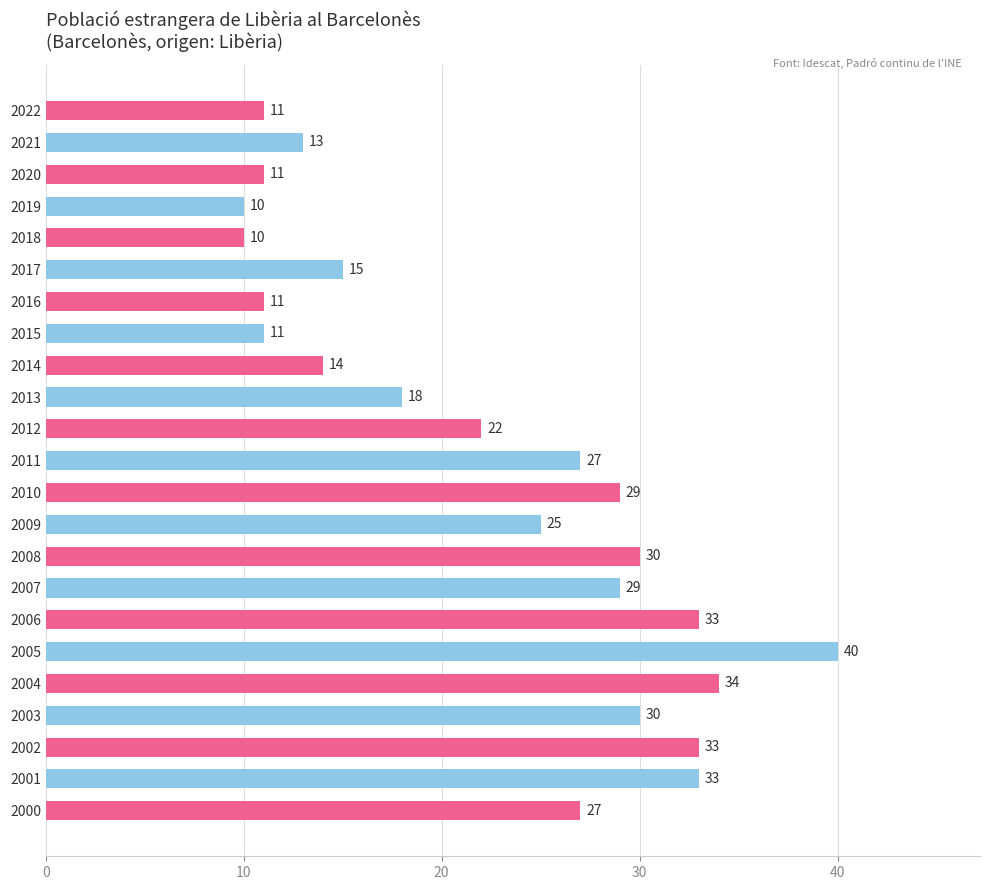

What is the value of the 9th bar from the top?

14